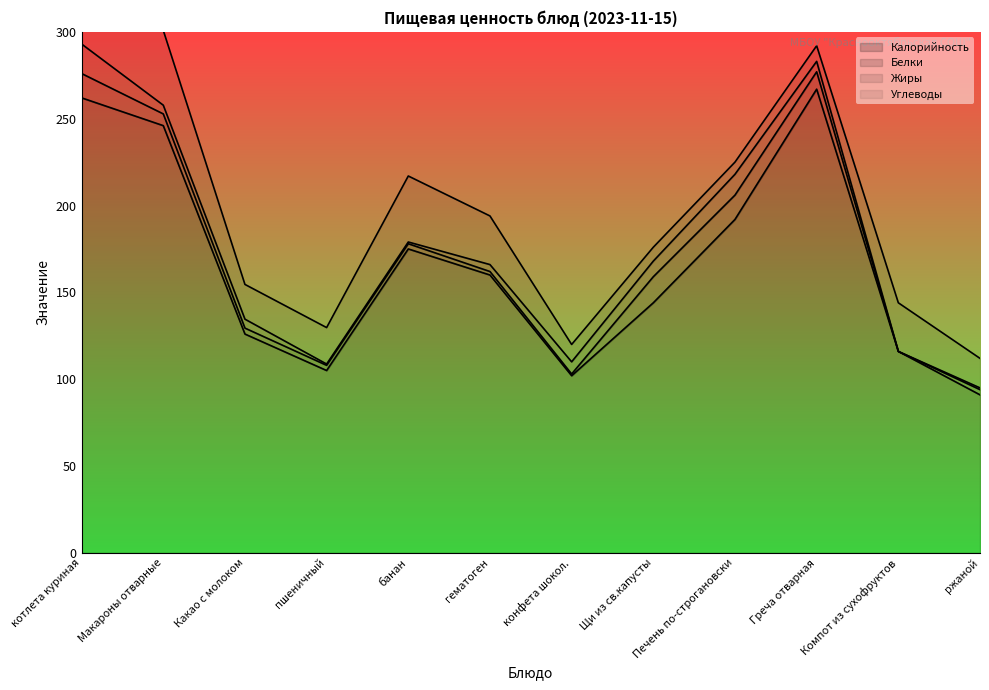

Reading right to left, transcribe all the data shown in this chart.

Калорийность: 91.0	116.0	267.0	192.0	144.0	102.0	160.0	175.0	105.0	126.0	246.0	262.0
Белки: 3.0	0.0	10.0	14.0	15.0	1.0	2.0	3.0	3.0	3.4	6.8	14.0
Жиры: 1.0	0.0	6.0	12.0	9.0	7.0	4.0	1.0	0.7	5.2	5.0	17.0
Углеводы: 17.0	28.0	9.0	7.0	8.0	10.0	28.0	38.0	21.0	20.0	43.1	12.0